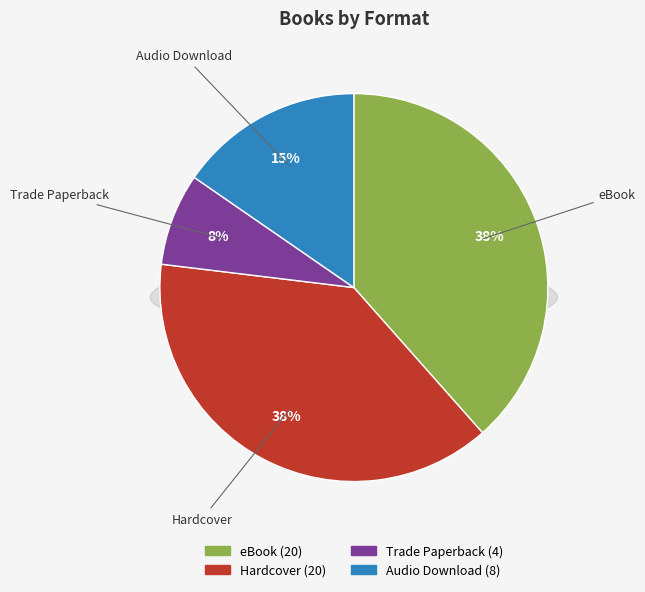

Does any single category account for the majority?

No